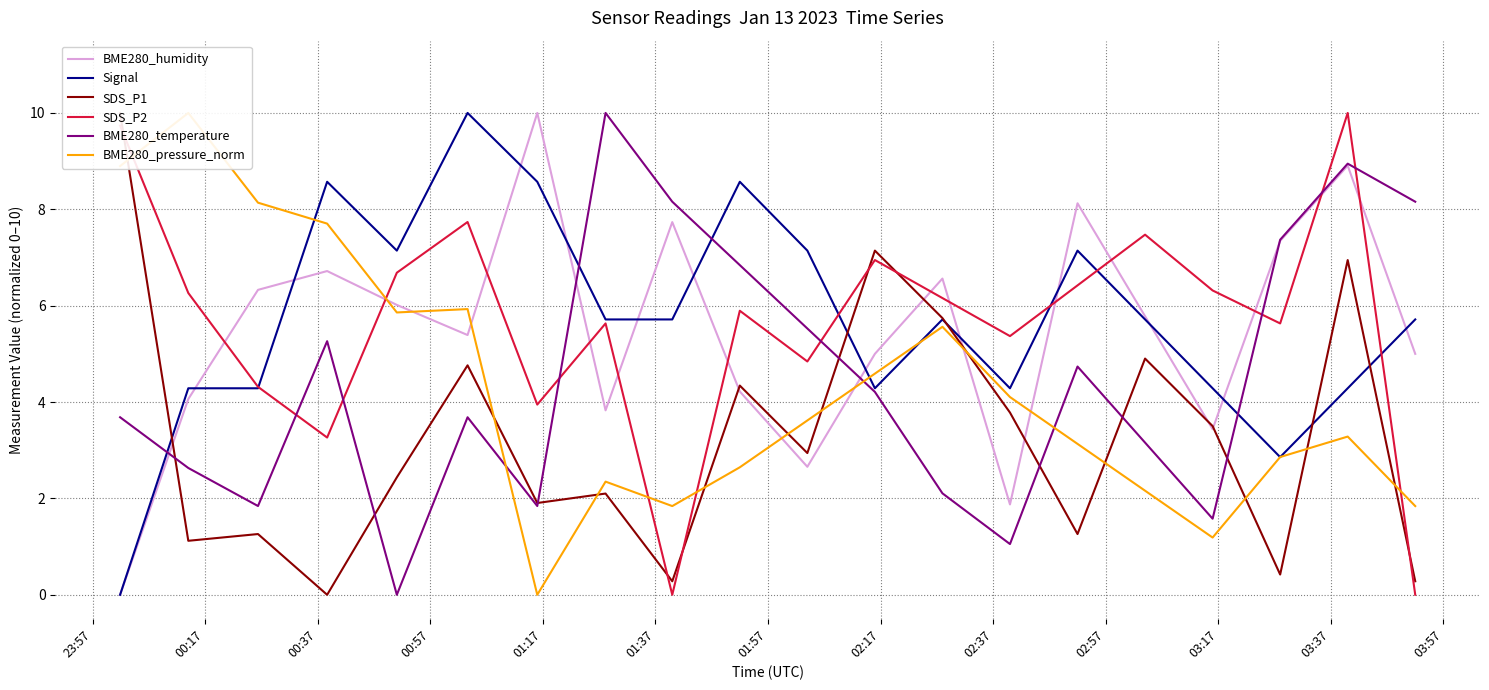

Where do SDS_P2 and BME280_pressure_norm first cross each other?

23:57 and 00:17